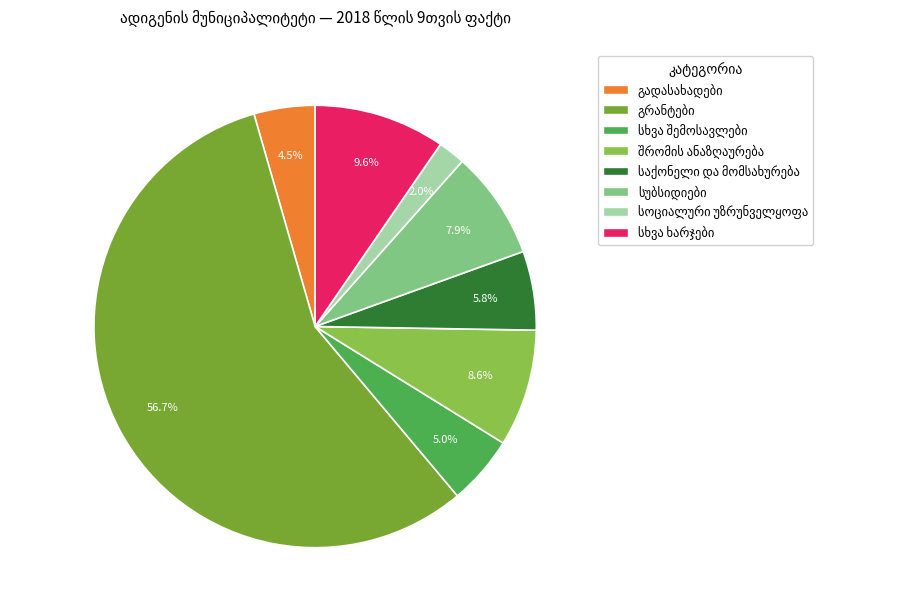

Is there any slice that represents more than half of the pie?

Yes